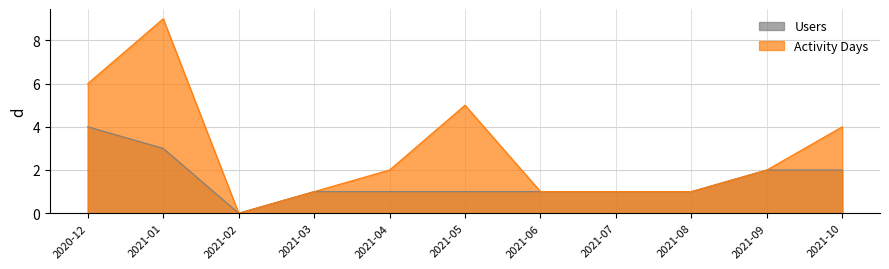

Does the chart have visible grid lines?

Yes